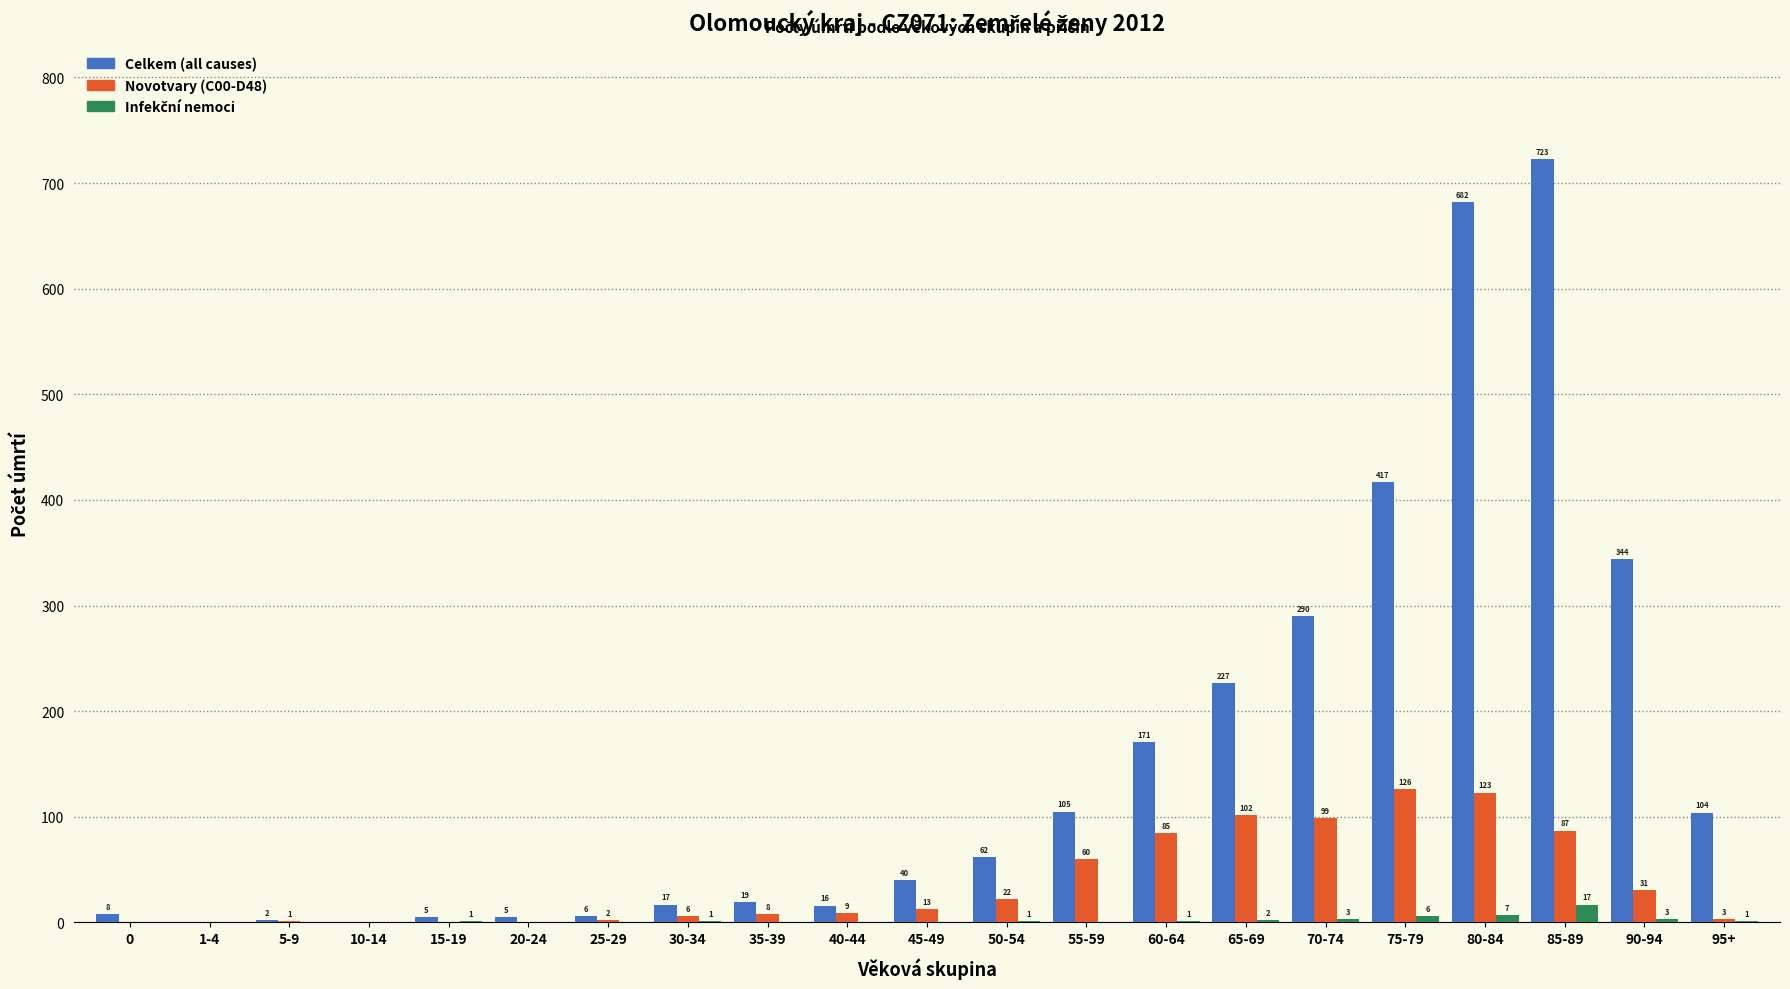

The value of Celkem (all causes) at 1-4 is -252. True or false?

False